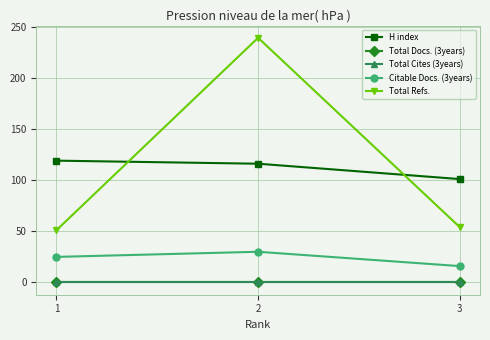

Which series has the widest spread of values?

Total Refs.